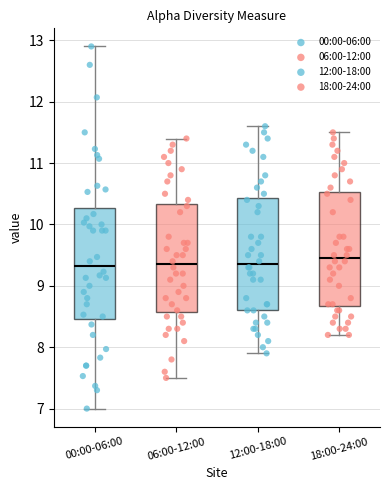

Reading left to right, transcribe this box plot: for each box, give where its median line is, the range the box spans, and where its two whiskers end, as read against the y-axis. The values are not printed on the chart, so give them approximately, as read against the axis.

00:00-06:00: median 9.3, box 8.5 to 10.3, whiskers 7.0 to 12.9
06:00-12:00: median 9.4, box 8.6 to 10.3, whiskers 7.5 to 11.4
12:00-18:00: median 9.4, box 8.6 to 10.4, whiskers 7.9 to 11.6
18:00-24:00: median 9.5, box 8.7 to 10.5, whiskers 8.2 to 11.5